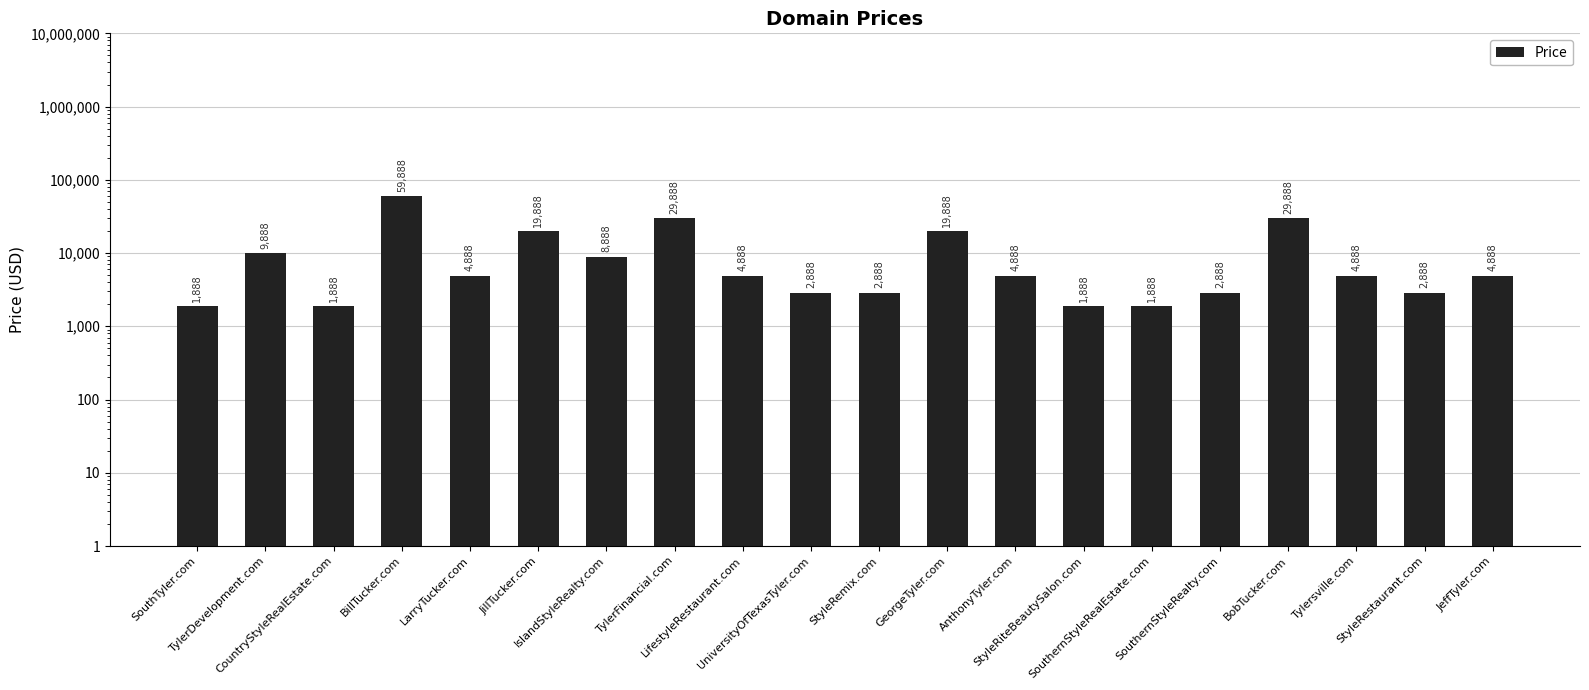

True or false: the data shows 8888 at IslandStyleRealty.com.

True